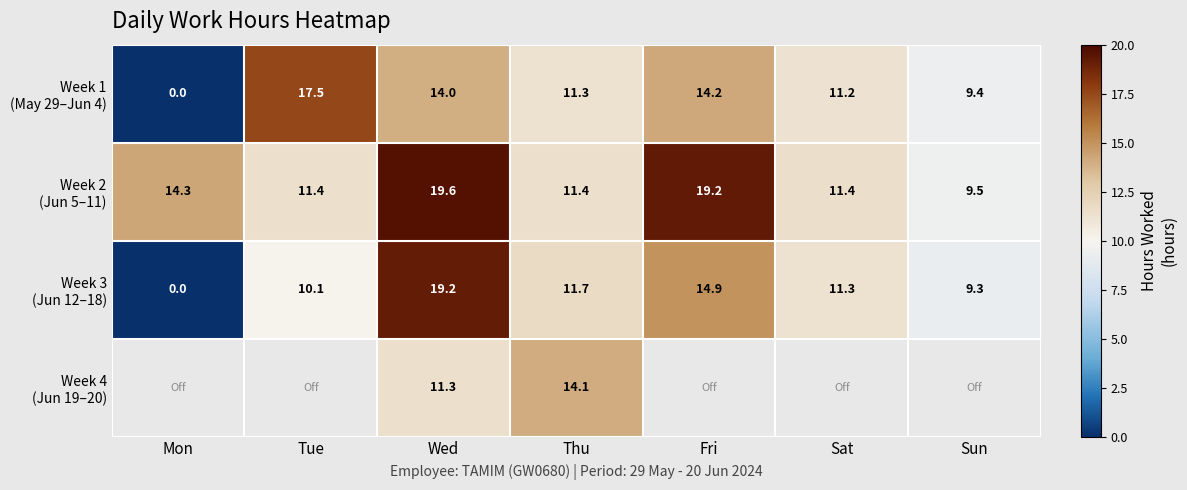

What is the total value across all series at Wed?

64.1